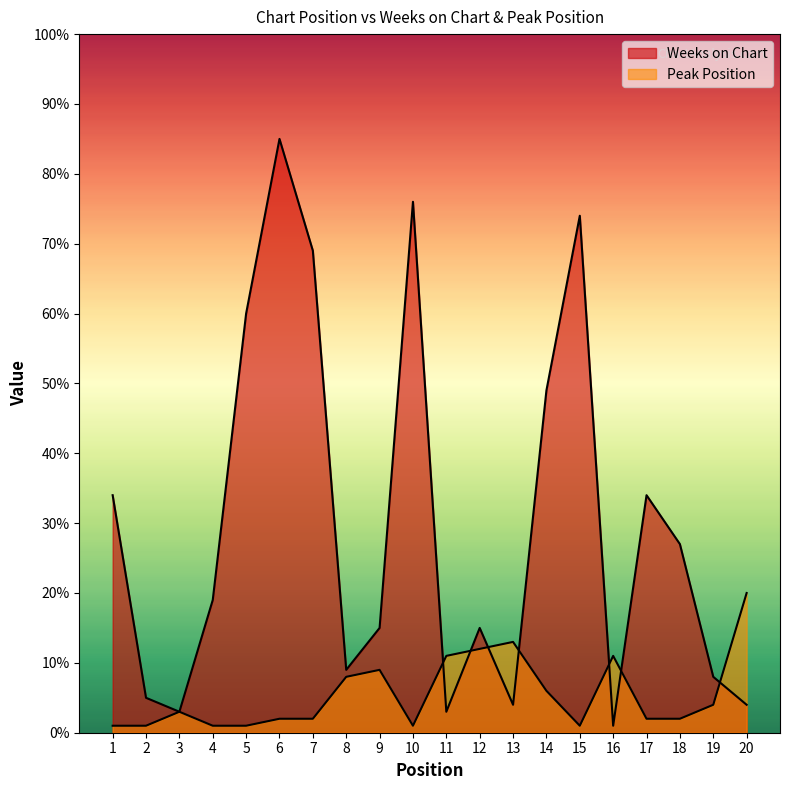

At which label is Peak Position closest to 10?

9